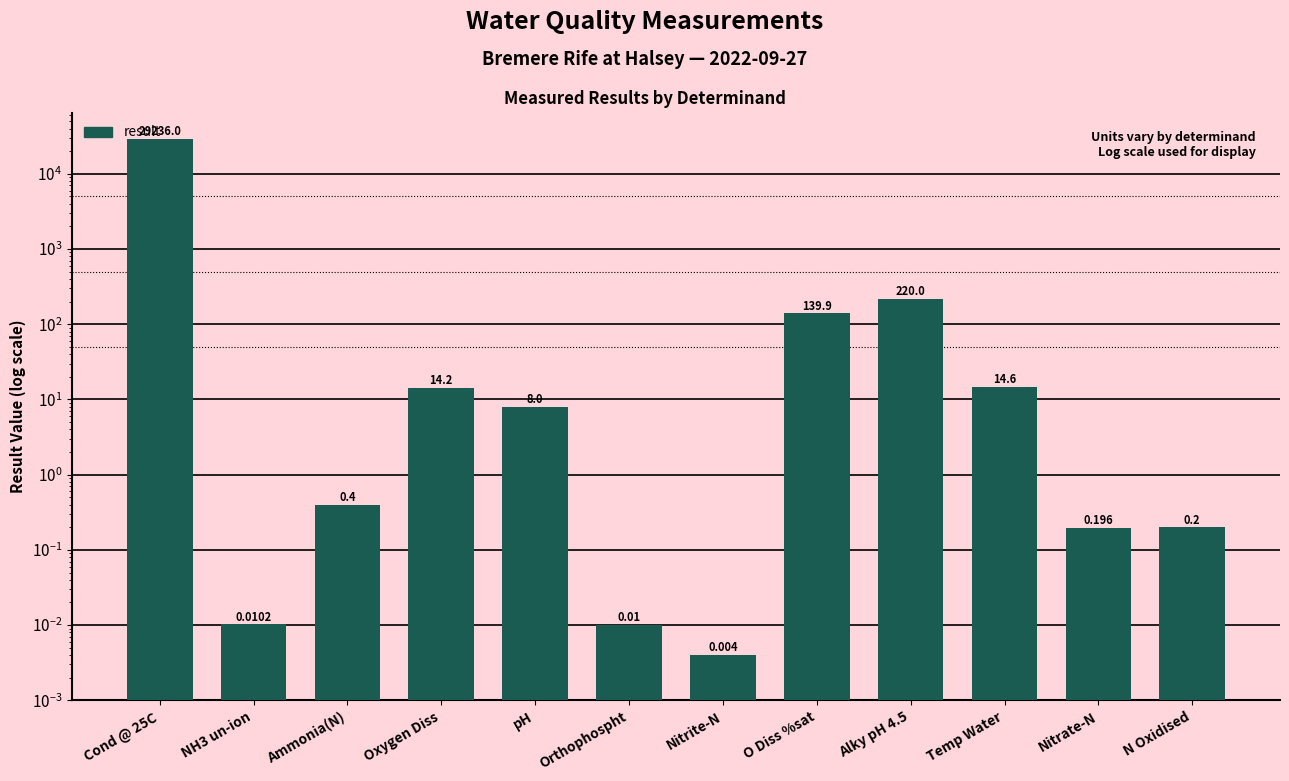

Are the bars grouped side by side (vs. stacked)?

No